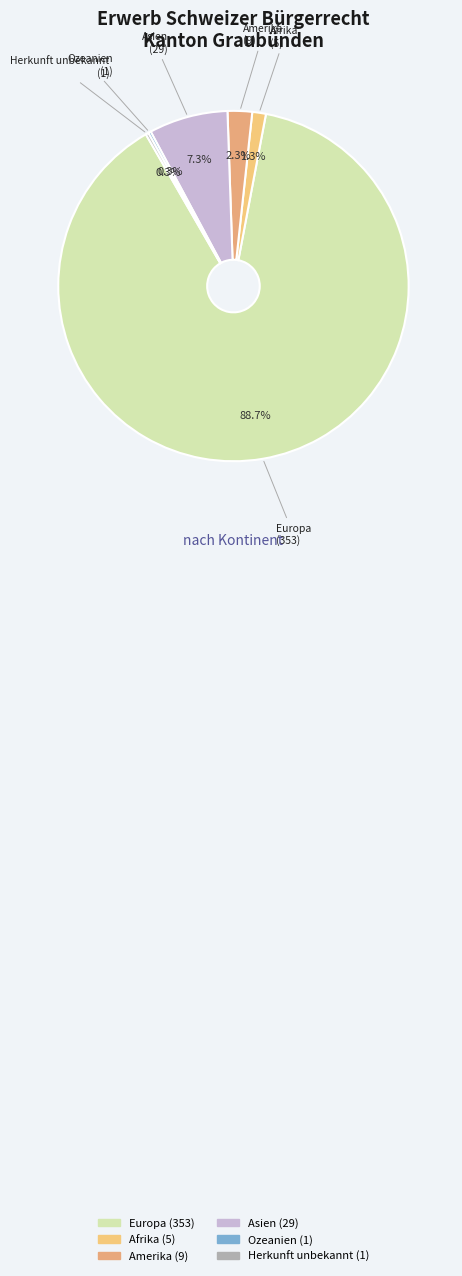

Which slice is the largest?

Europa